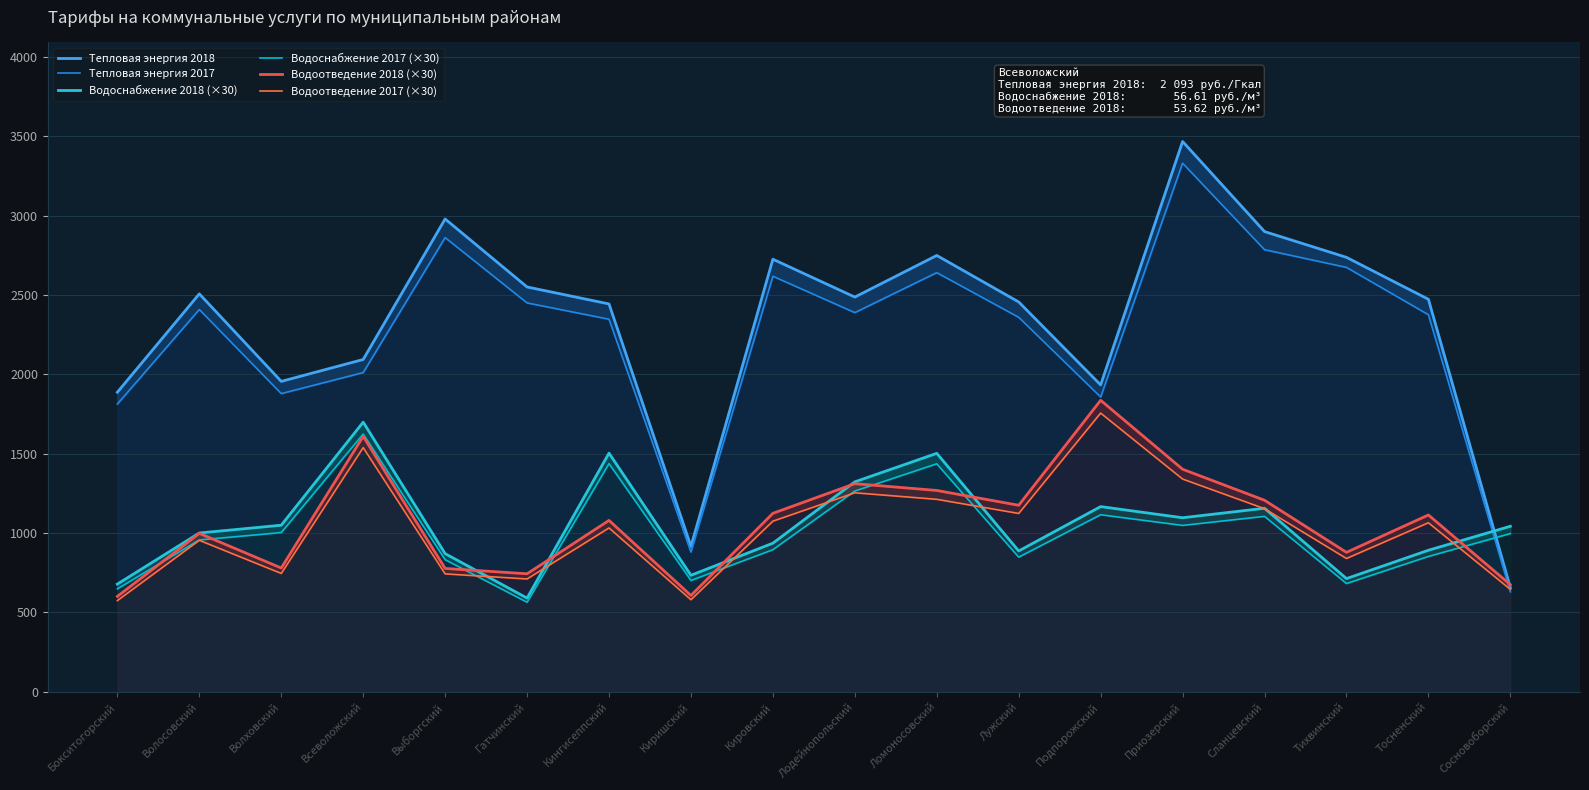

True or false: Тепловая энергия 2018 and Водоотведение 2018 (×30) intersect in this chart.

True